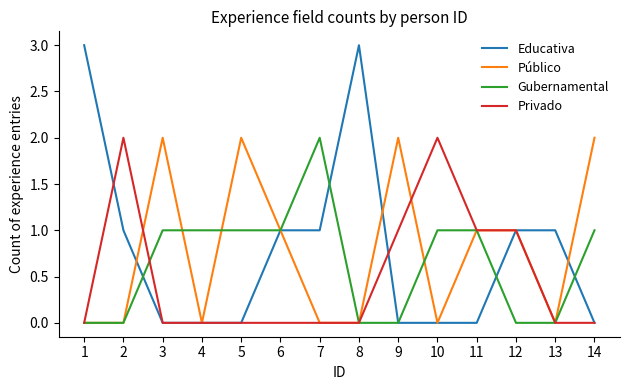

True or false: Educativa has a value of 0 at 10.

True